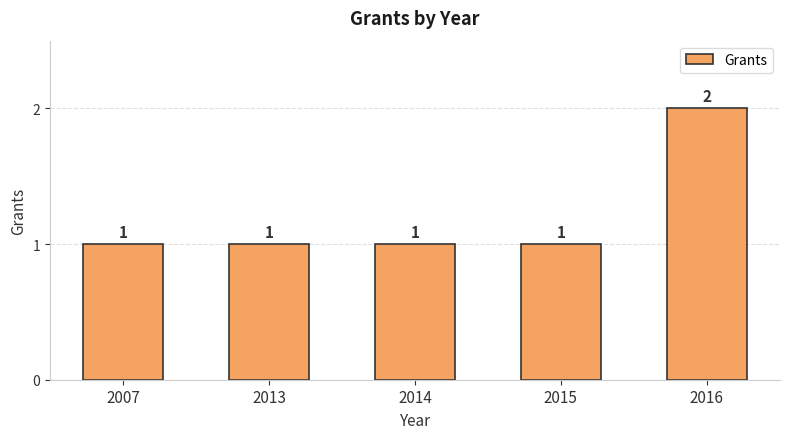

What is the greatest value displayed?

2